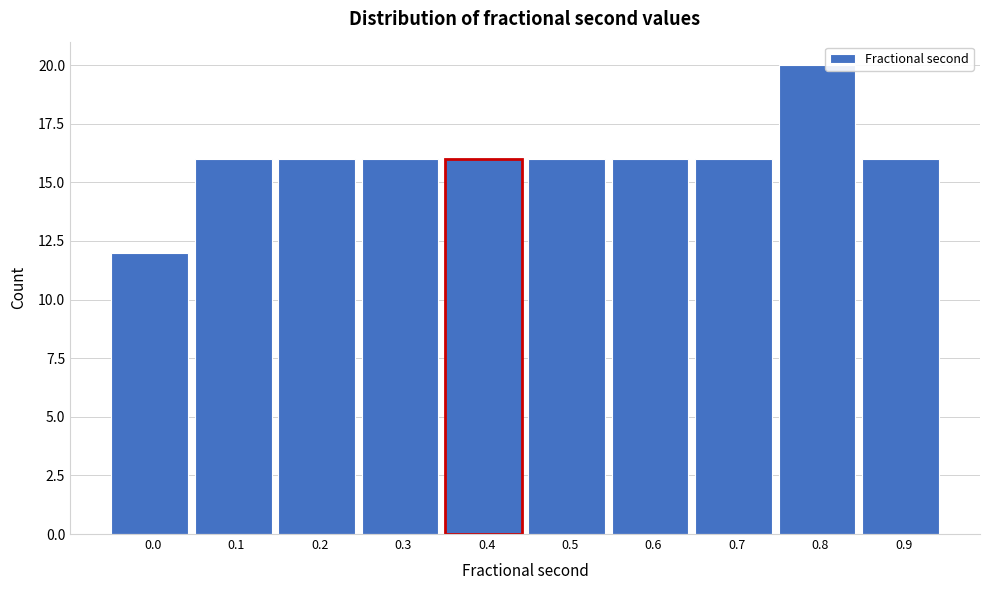

Reading right to left, transcribe all the data shown in this chart.

0.9=16	0.8=20	0.7=16	0.6=16	0.5=16	0.4=16	0.3=16	0.2=16	0.1=16	0.0=12